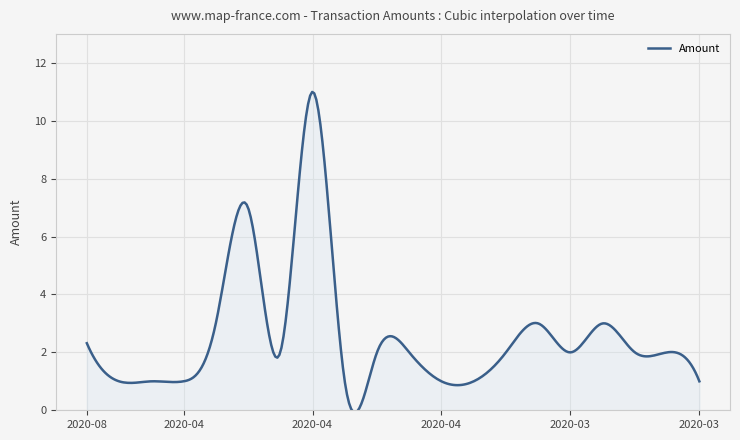

What is the greatest value displayed?

11.0